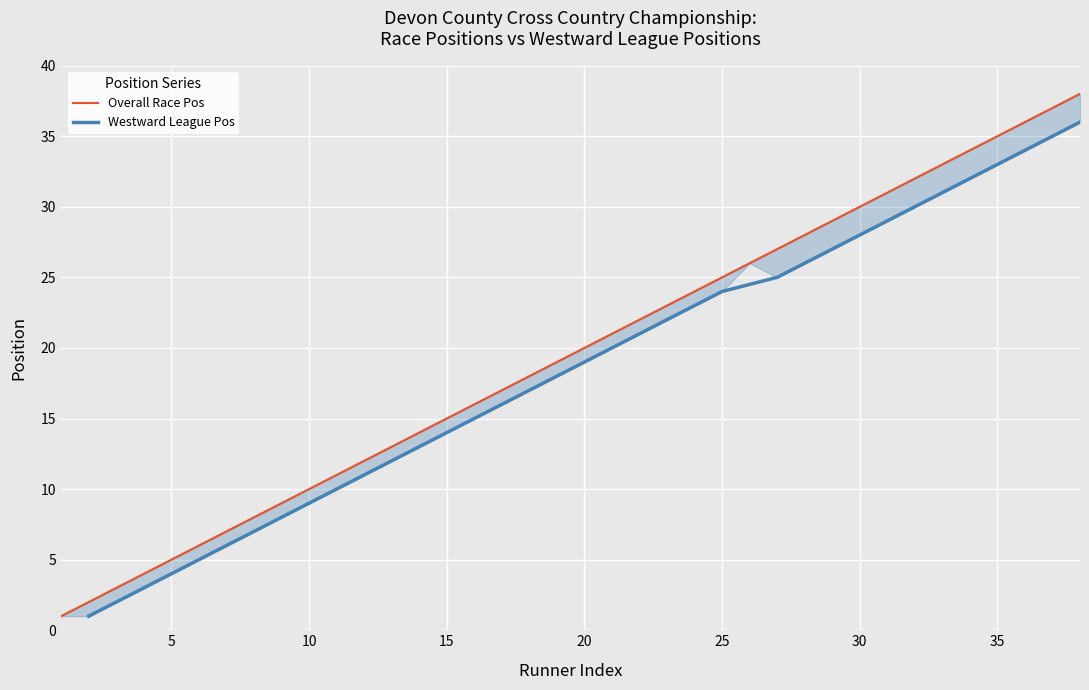

Between 36 and 22, which is larger?

36